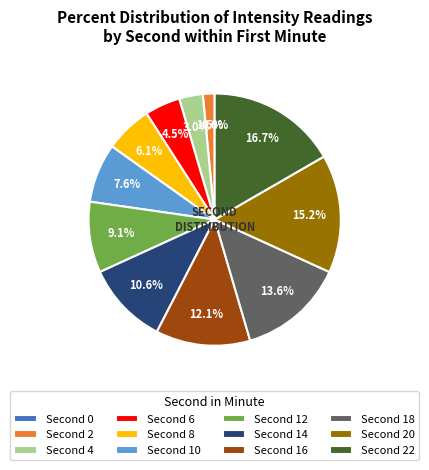

What portion of the pie excludes 18?

86.4%